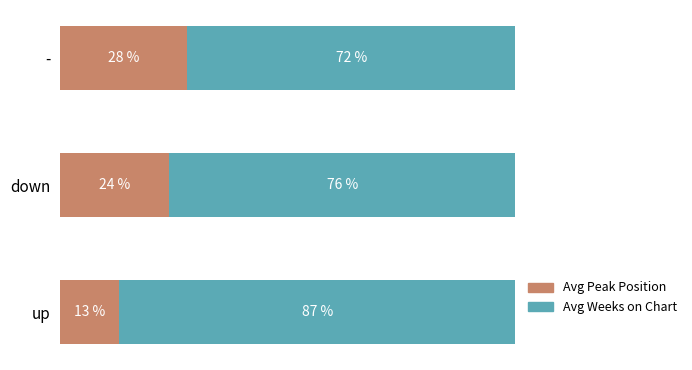

Which category has the lowest value in the Avg Peak Position series?

up